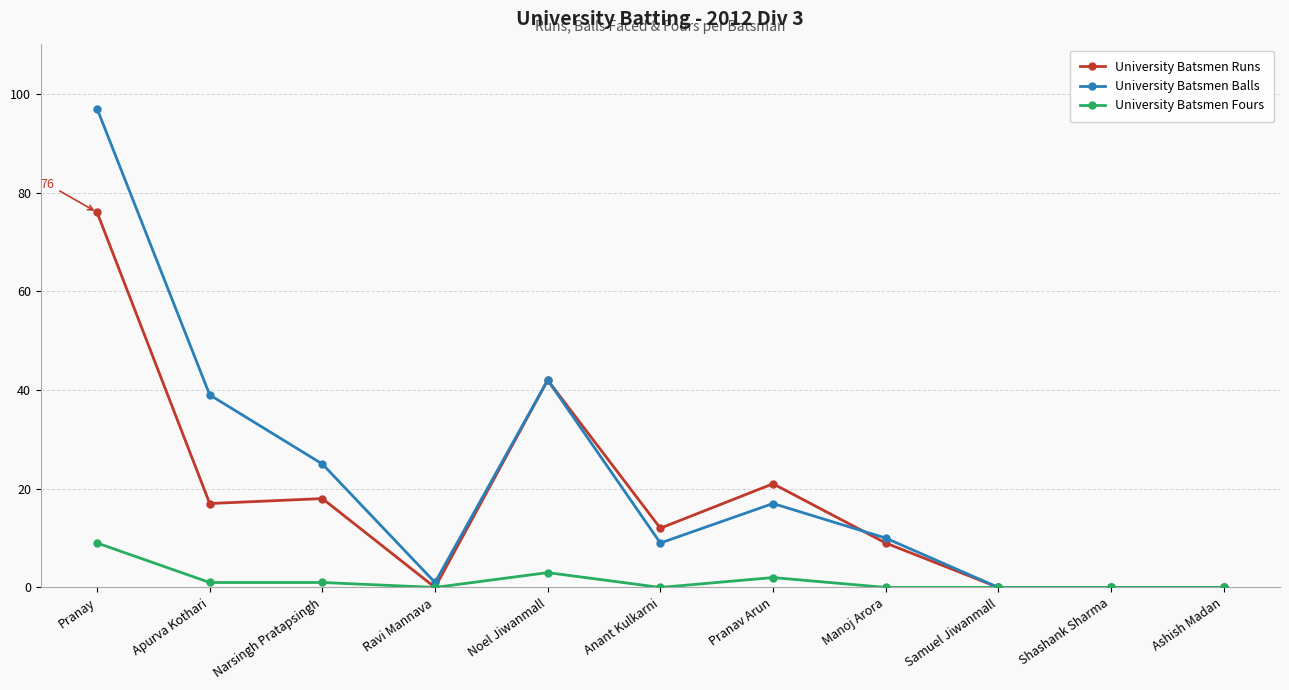

How many categories are shown in the chart?

11